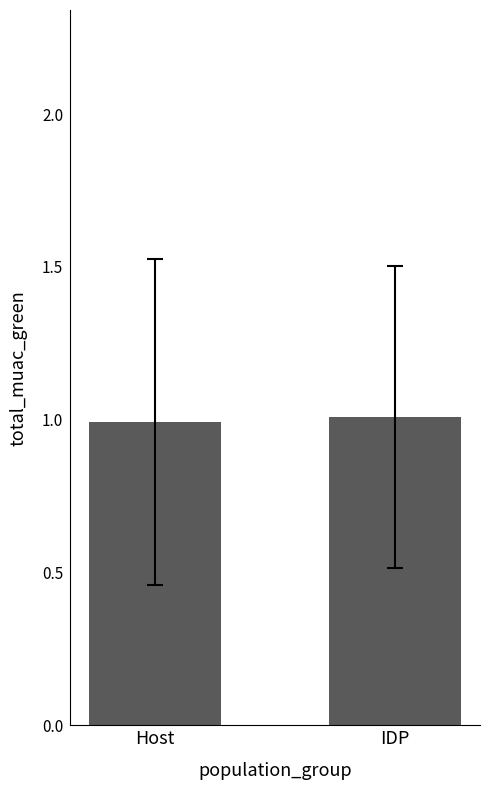

Reading left to right, what are all the values shown in this chart?

1.0	1.0